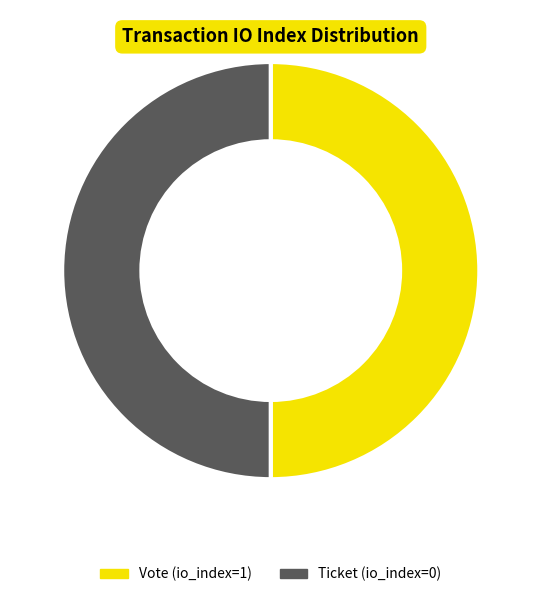

Approximately how many times larger is the value at Vote (io_index=1) compared to Ticket (io_index=0)?

1.0